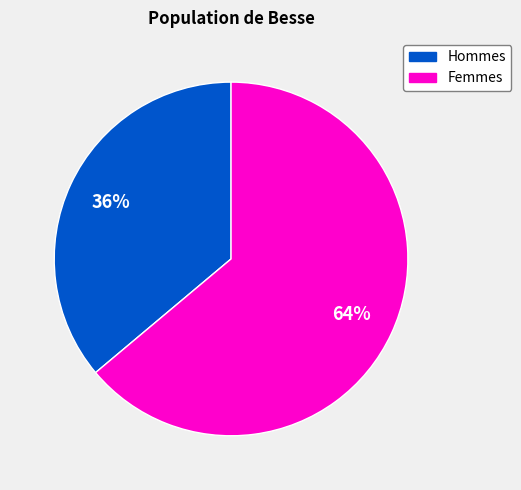

Do Hommes and Femmes together represent more than half of the pie?

Yes